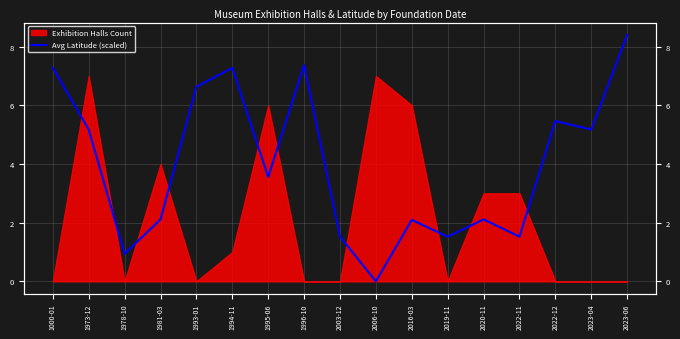

Where is the data nearest to the value 4?

1995-06